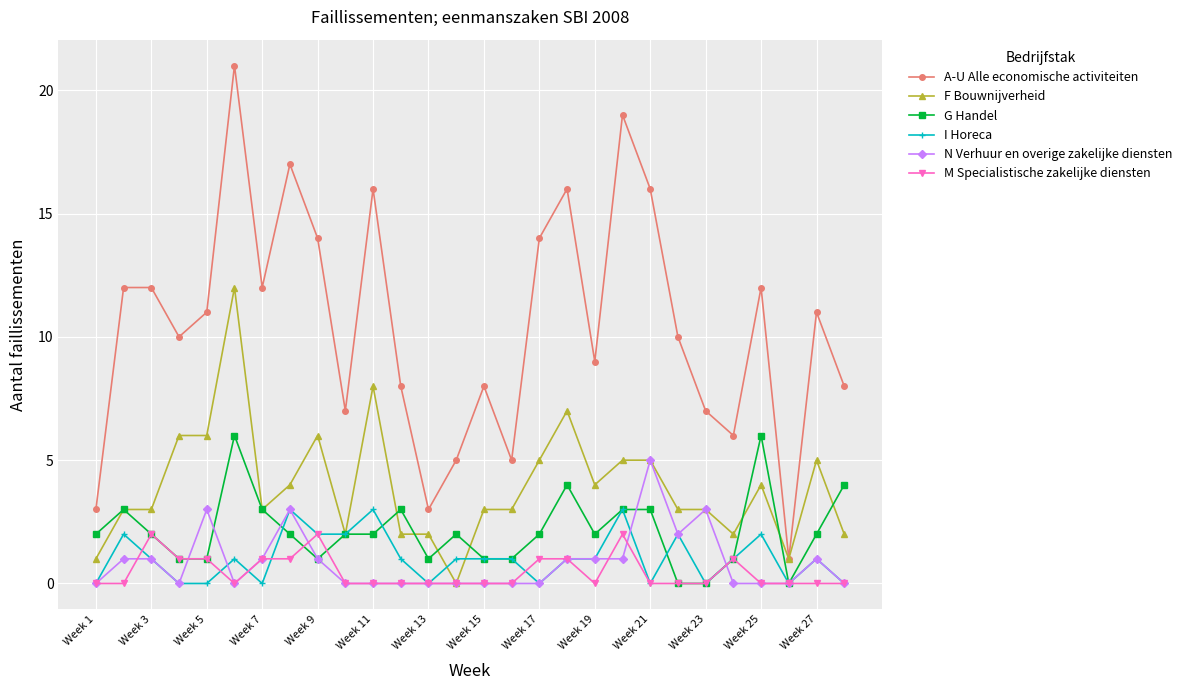

At how many categories does at least one series exceed 15?

6